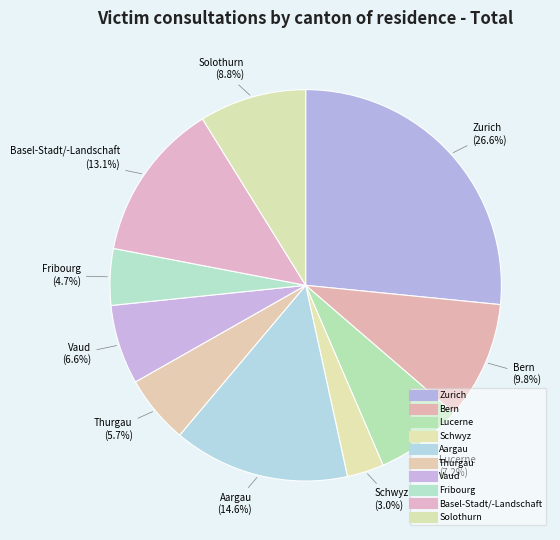

How many slices are in this pie chart?

10